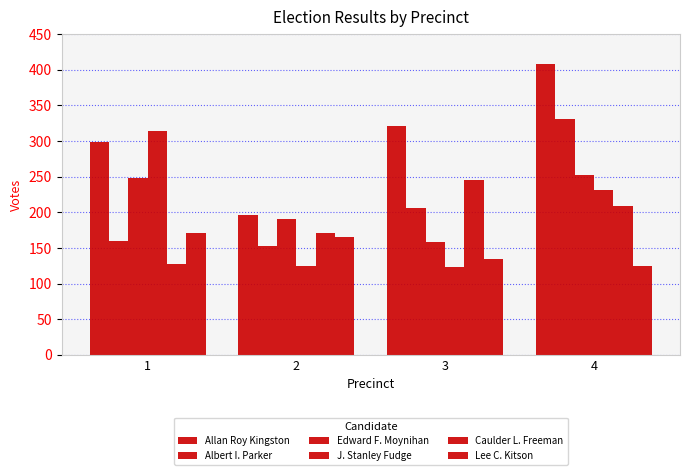

What is the average value of the Edward F. Moynihan series?

212